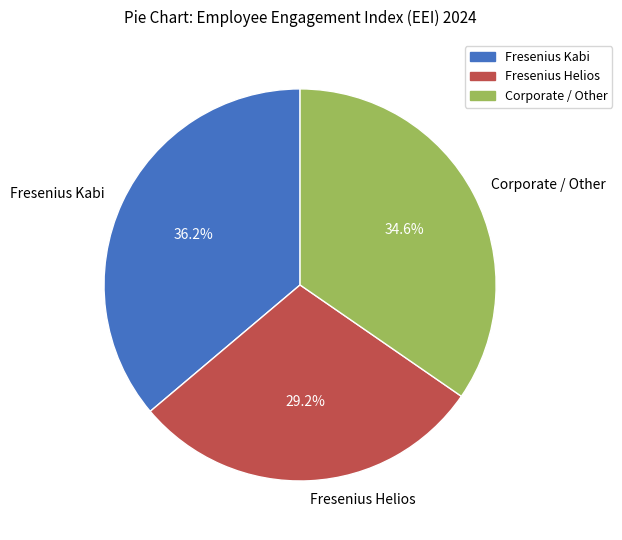

What percentage is the Corporate / Other slice, to the nearest percent?

35%